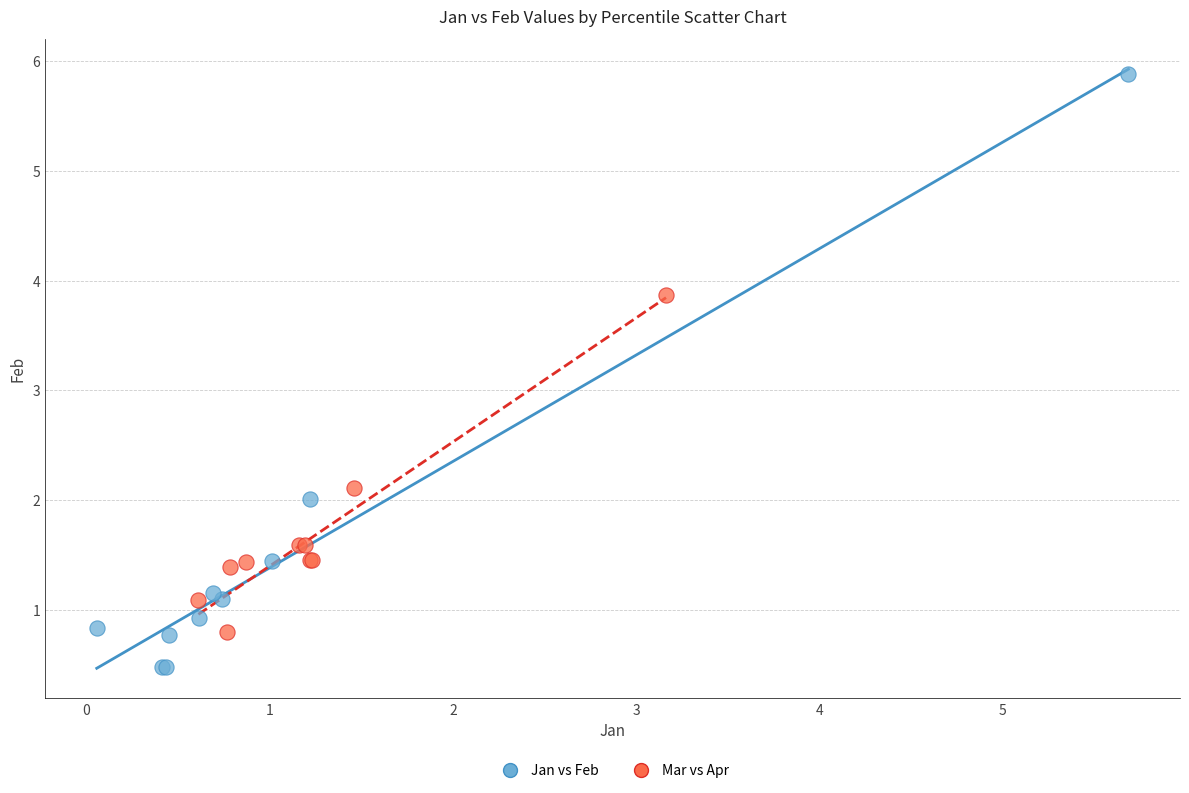

Which series has the largest Y range (max minus min)?

Jan vs Feb